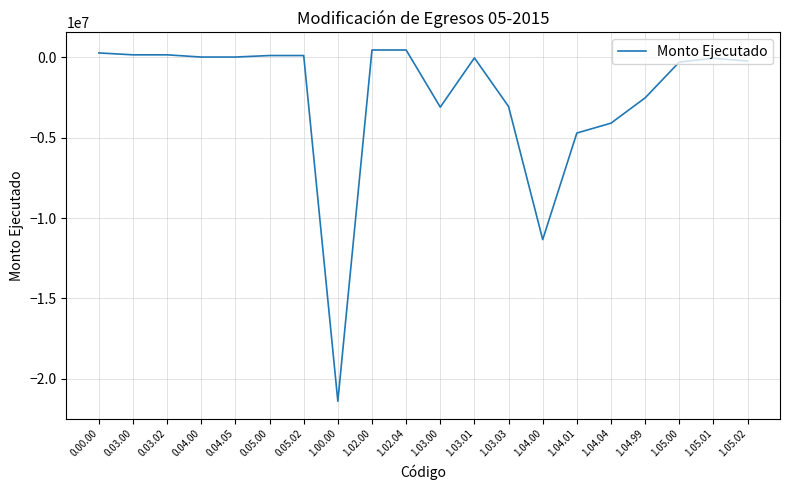

Is it true that the value at 1.04.00 is -3839991.7?

False